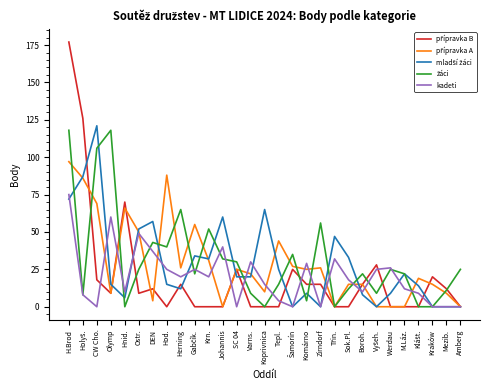

What is the total value across all series at Amberg?

25